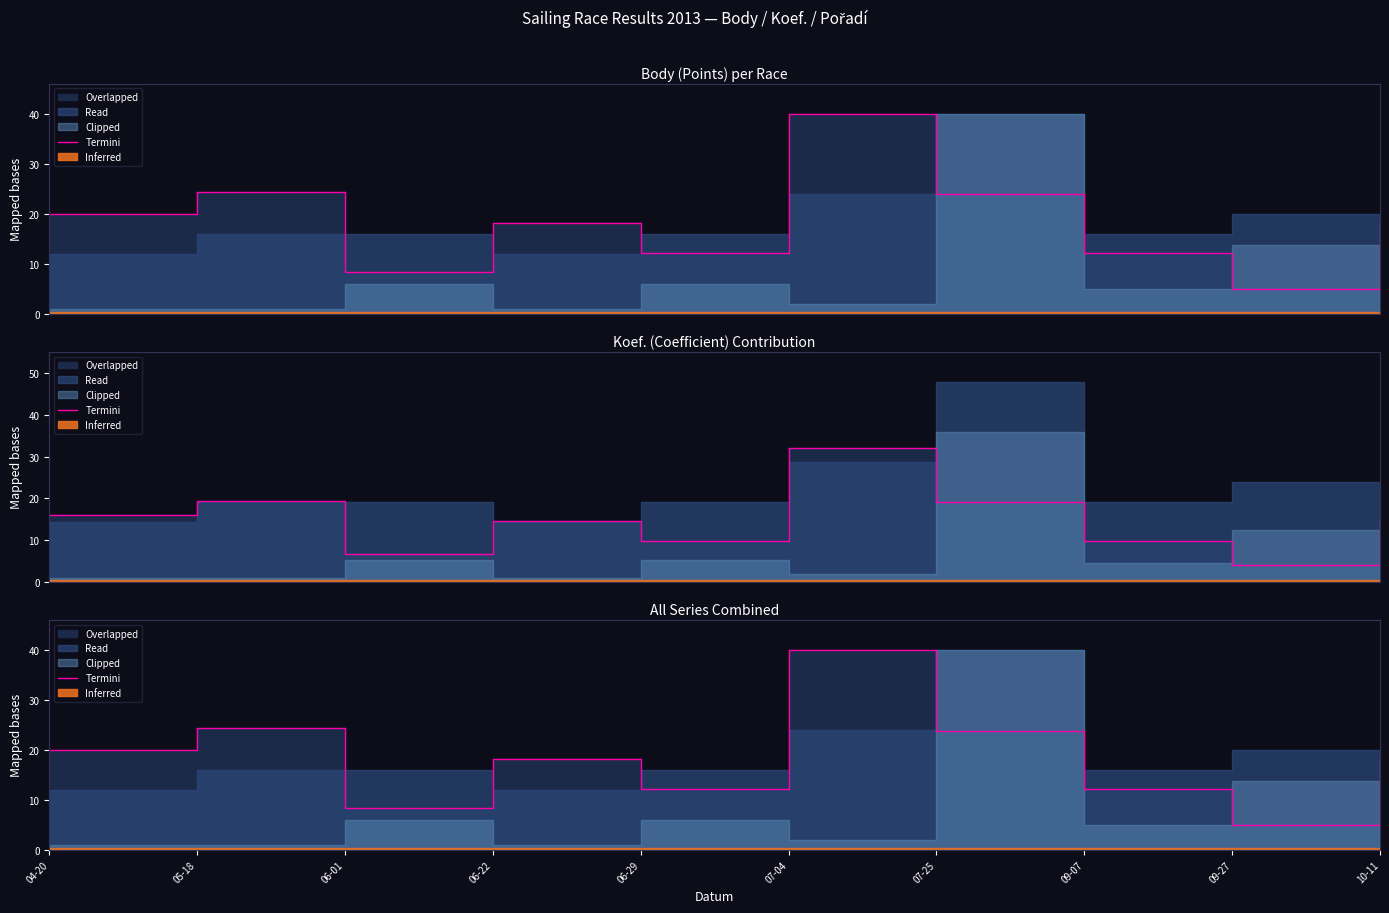

Which category has the highest value across all series?

07-04